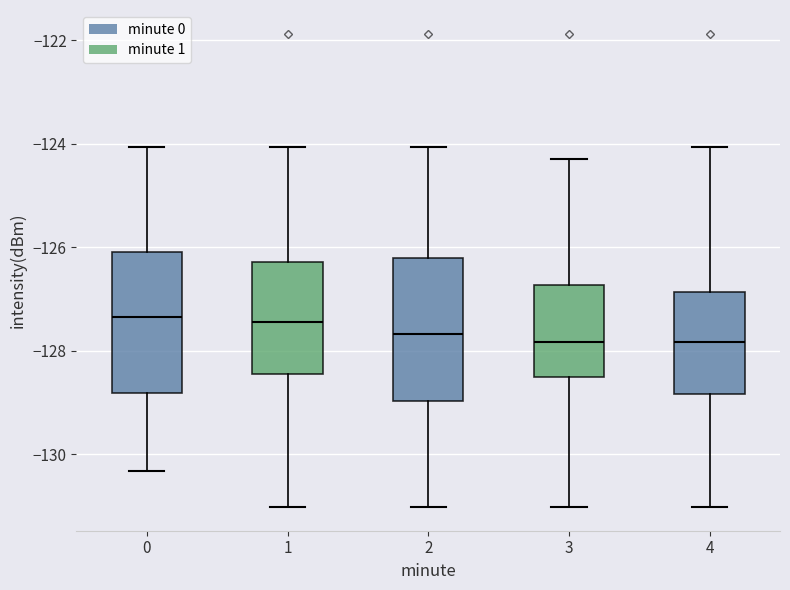

Reading left to right, transcribe this box plot: for each box, give where its median line is, the range the box spans, and where its two whiskers end, as read against the y-axis. The values are not printed on the chart, so give them approximately, as read against the axis.

0: median -127.4, box -128.8 to -126.0, whiskers -130.4 to -124.0
1: median -127.4, box -128.4 to -126.2, whiskers -131.0 to -124.0
2: median -127.6, box -129.0 to -126.2, whiskers -131.0 to -124.0
3: median -127.8, box -128.6 to -126.8, whiskers -131.0 to -124.2
4: median -127.8, box -128.8 to -126.8, whiskers -131.0 to -124.0